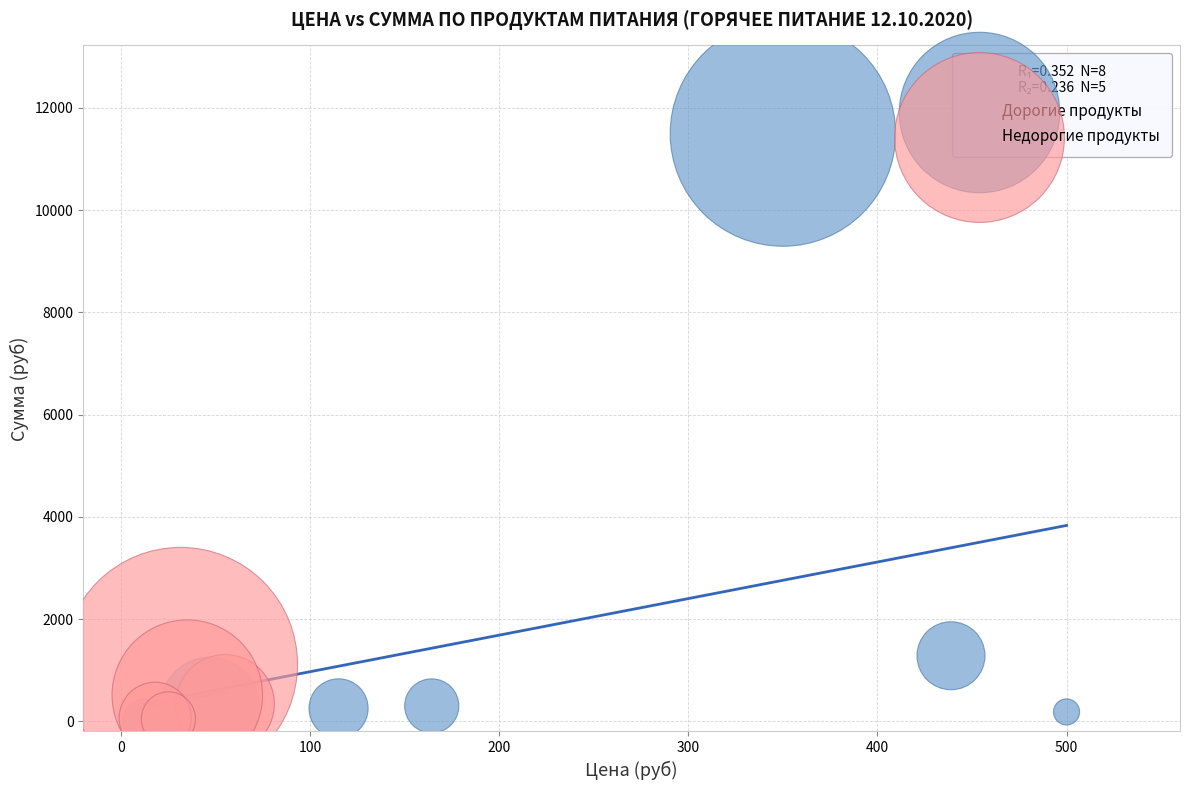

What are all the series names shown in the legend?

Дорогие продукты, Недорогие продукты